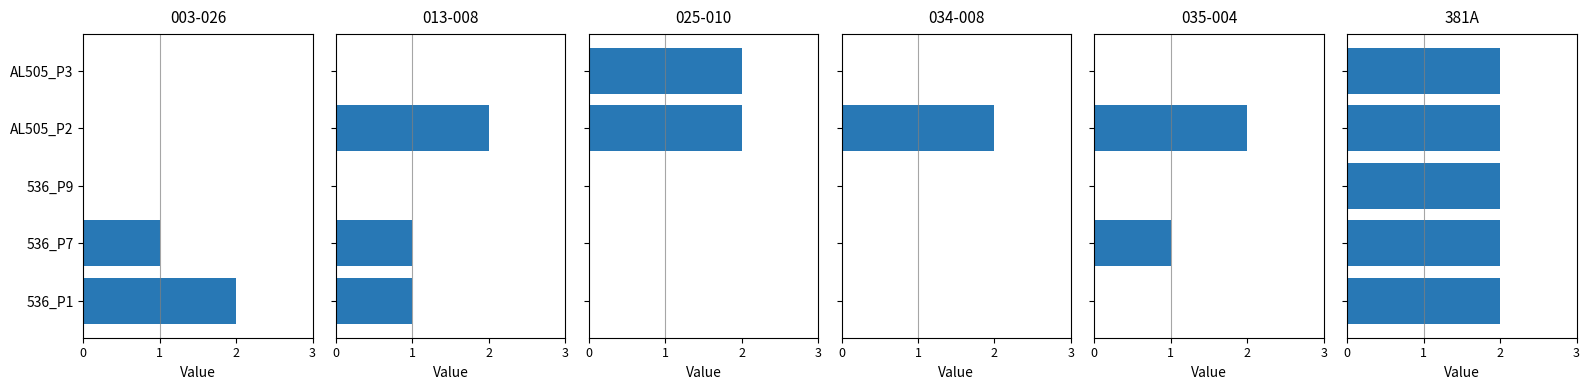

List the labels in order of 035-004 value, smallest first.

536_P1, 536_P9, AL505_P3, 536_P7, AL505_P2